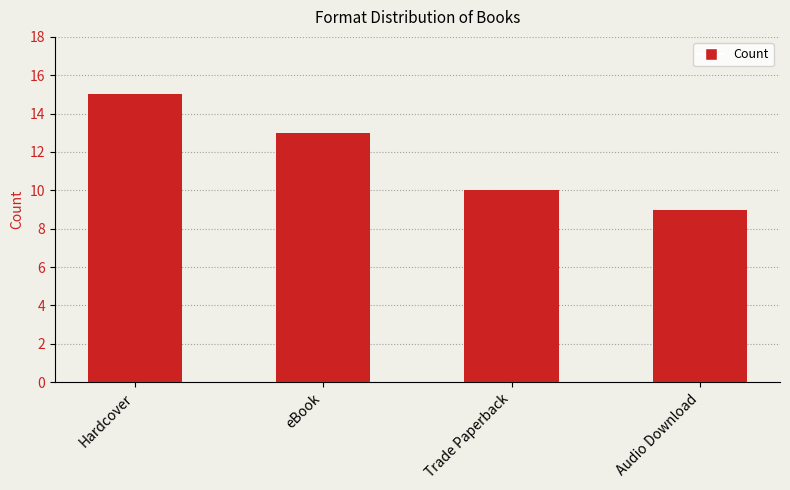

Rank the categories by value from highest to lowest.

Hardcover, eBook, Trade Paperback, Audio Download